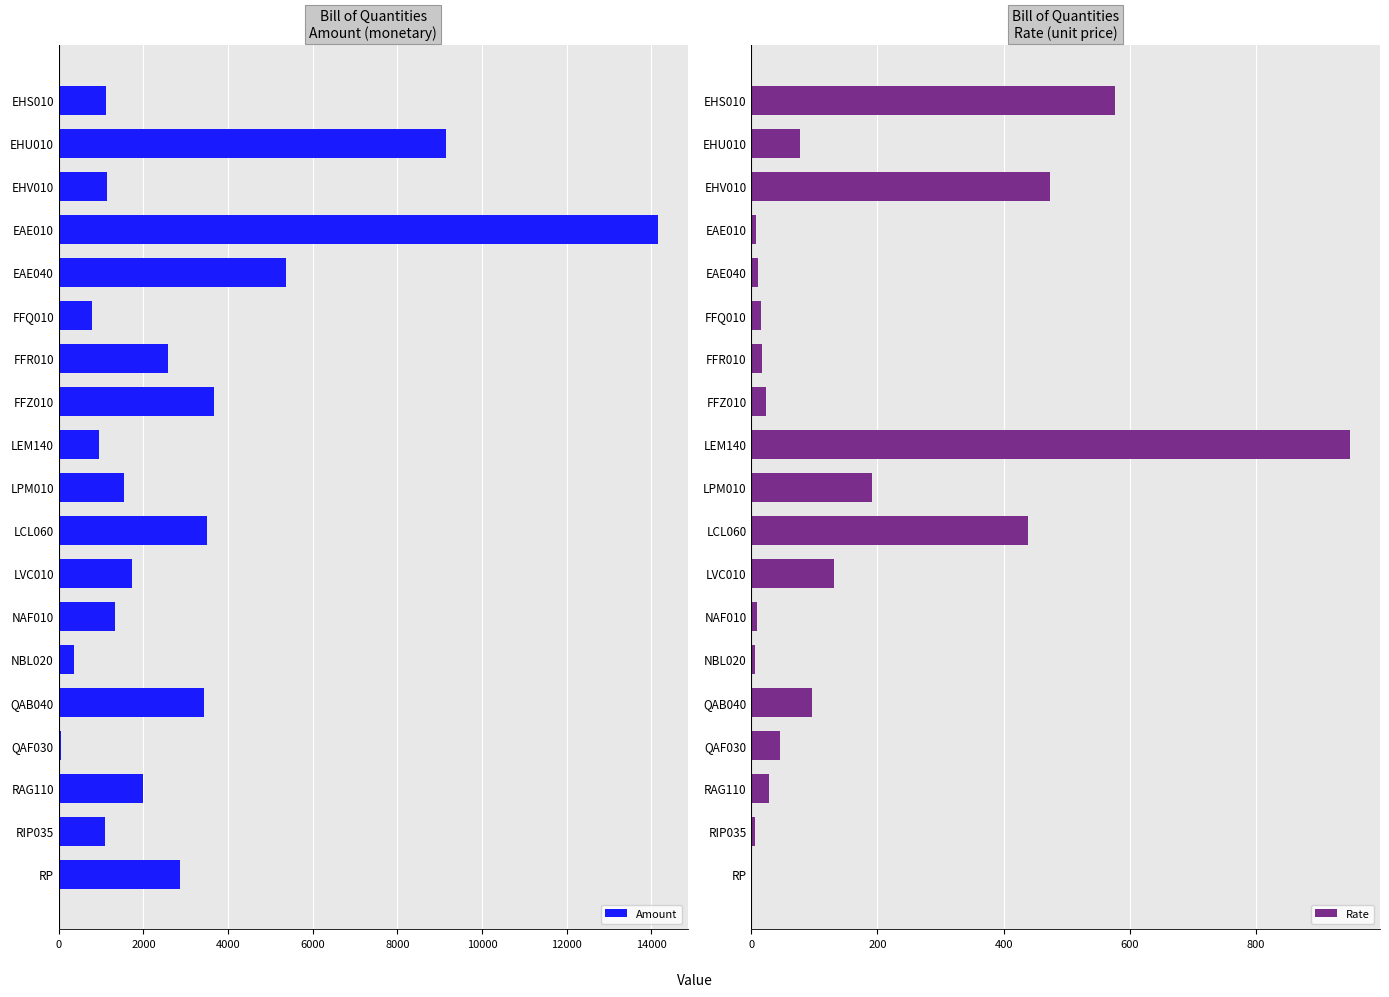

True or false: Rate has a value of 790.1 at EHV010.

False